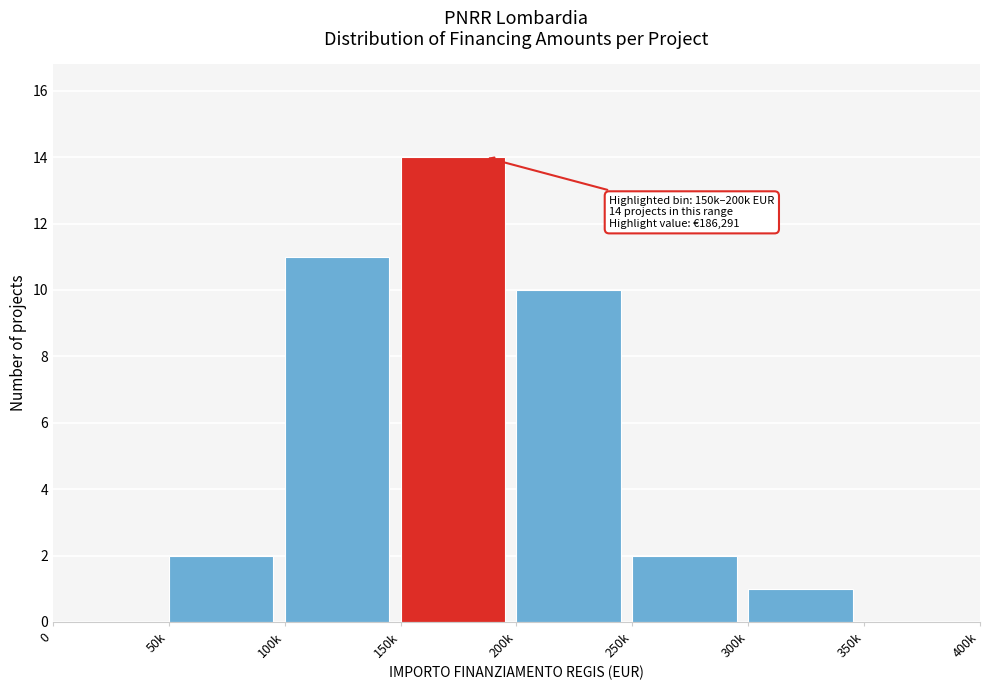

Reading left to right, list all the values displayed in this chart.

0=0	50k=2	100k=11	150k=14	200k=10	250k=2	300k=1	350k=0